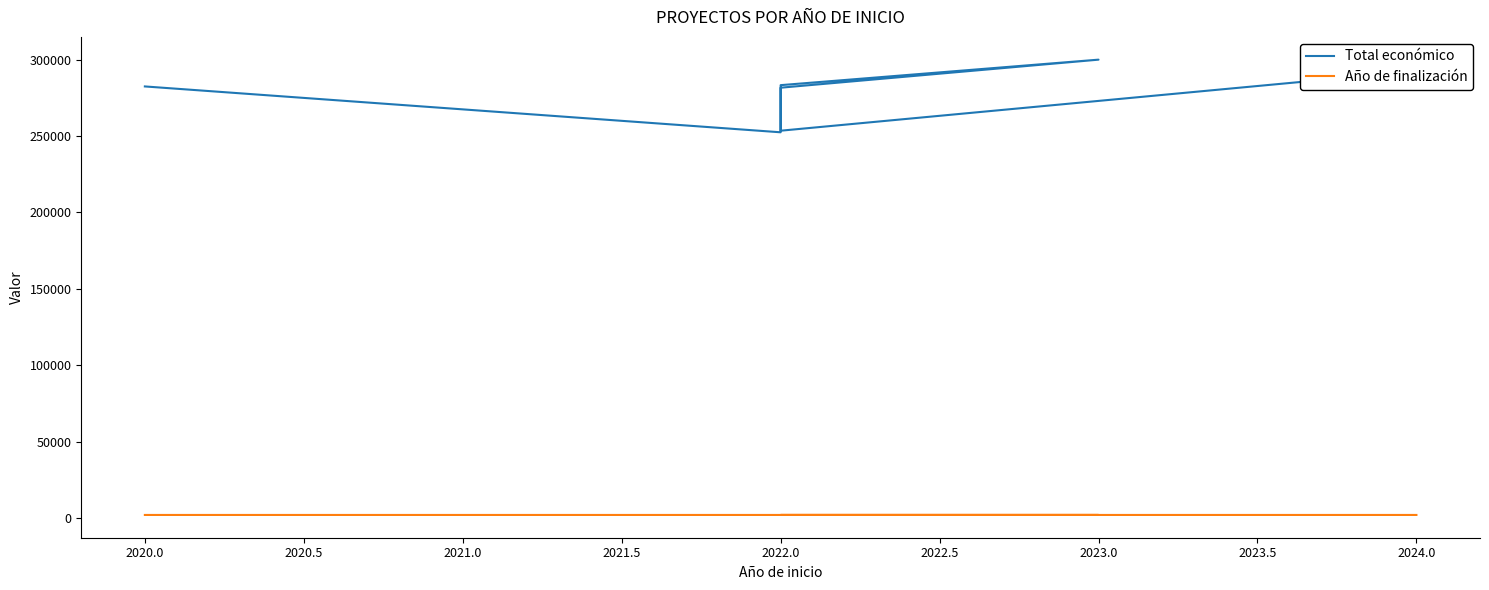

At 2022.0, list the series in order from largest to smallest.

Total económico, Año de finalización